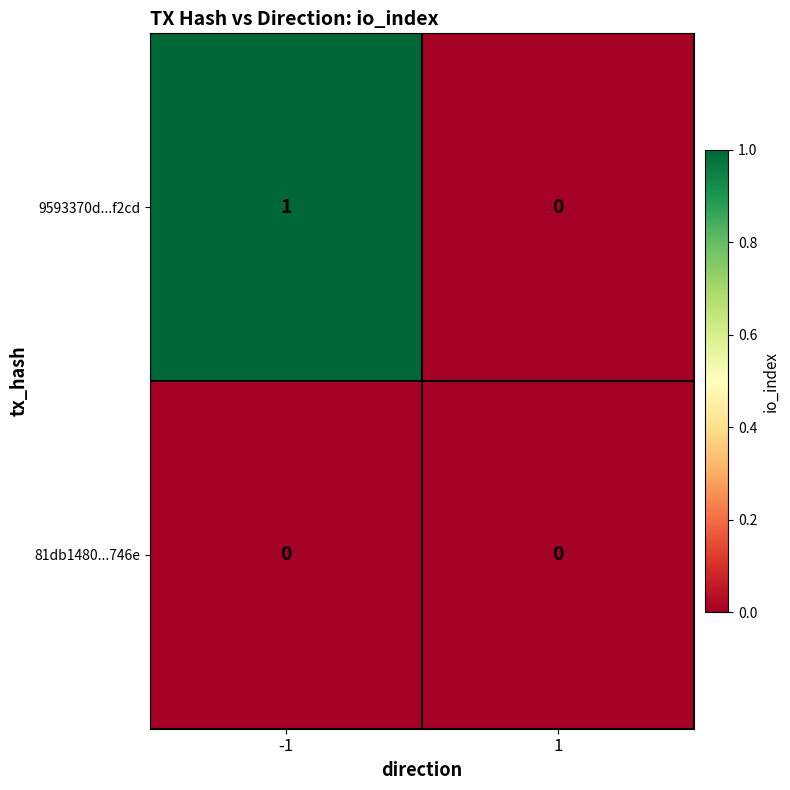

Rank the series by their average value, from lowest to highest.

81db1480...746e, 9593370d...f2cd